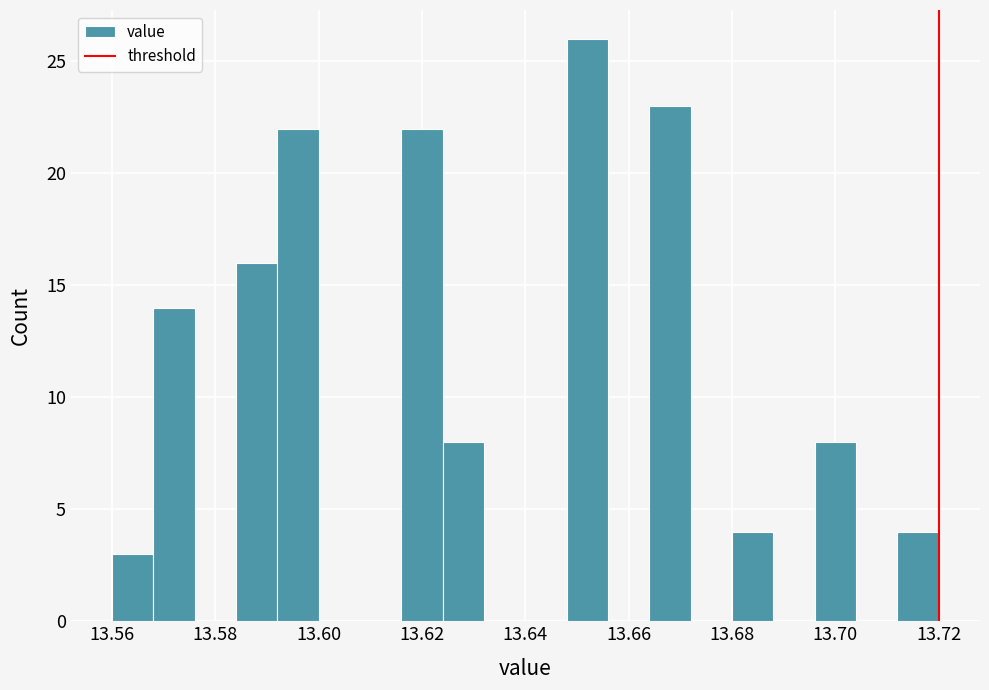

How tall is the bar that spans 13.584 to 13.592 on the x-axis? The values are not printed on the chart, so give them approximately, as read against the axis.

16